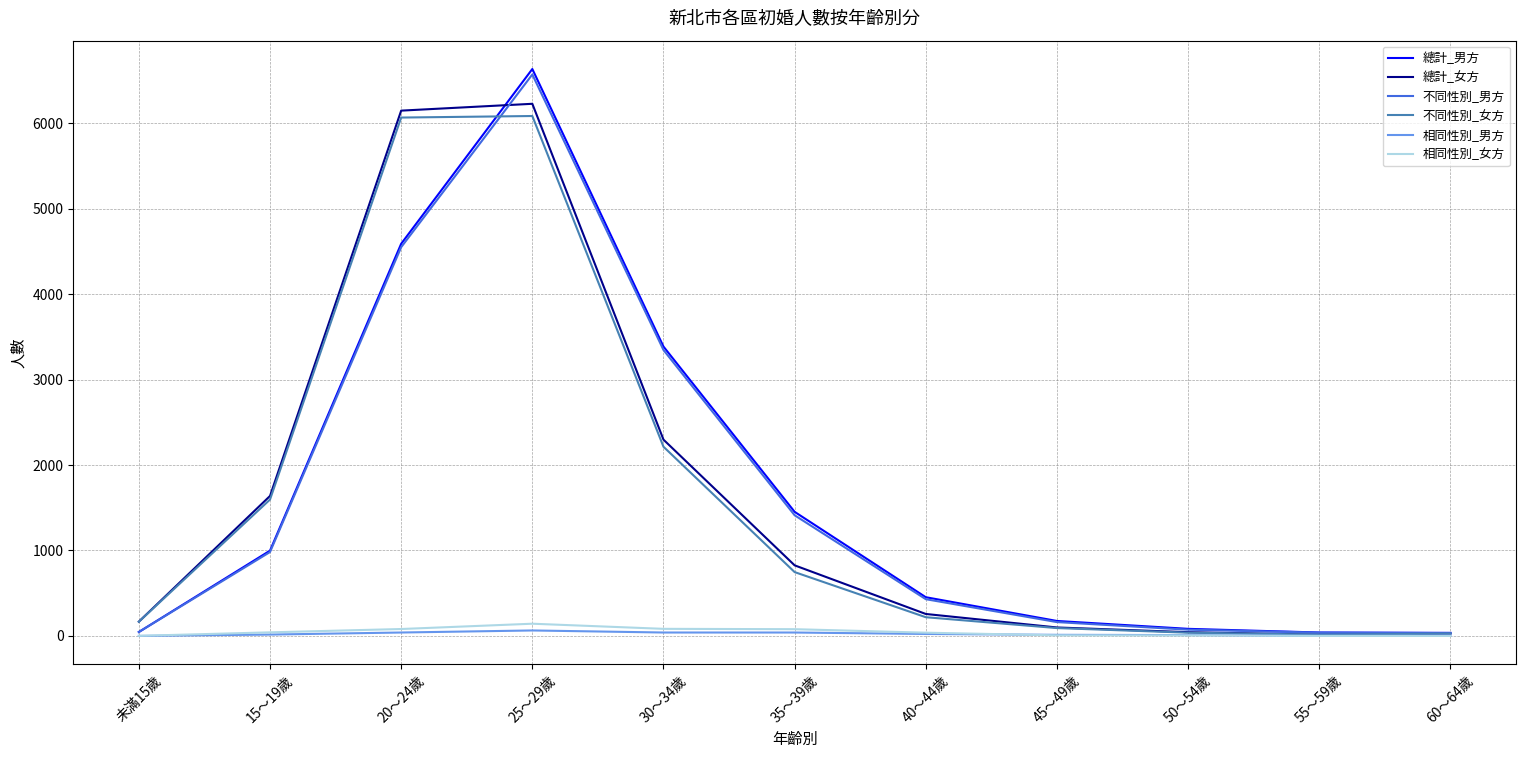

List the series in order of their peak value, highest first.

總計_男方, 不同性別_男方, 總計_女方, 不同性別_女方, 相同性別_女方, 相同性別_男方